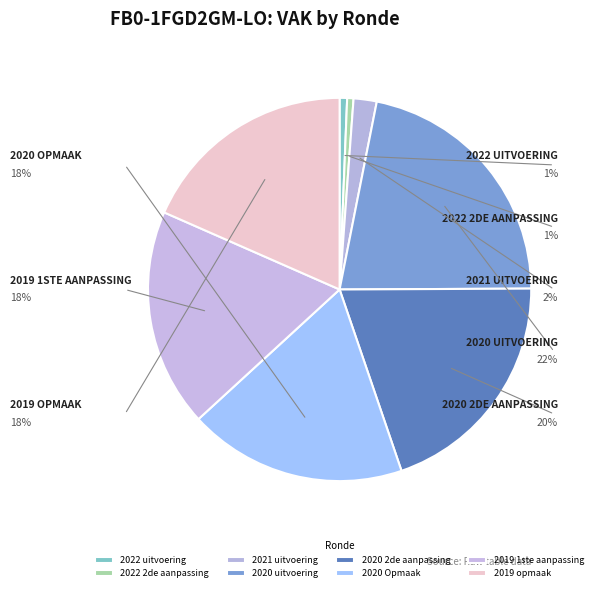

To the nearest percent, what percentage of the pie is 2021 uitvoering?

2%